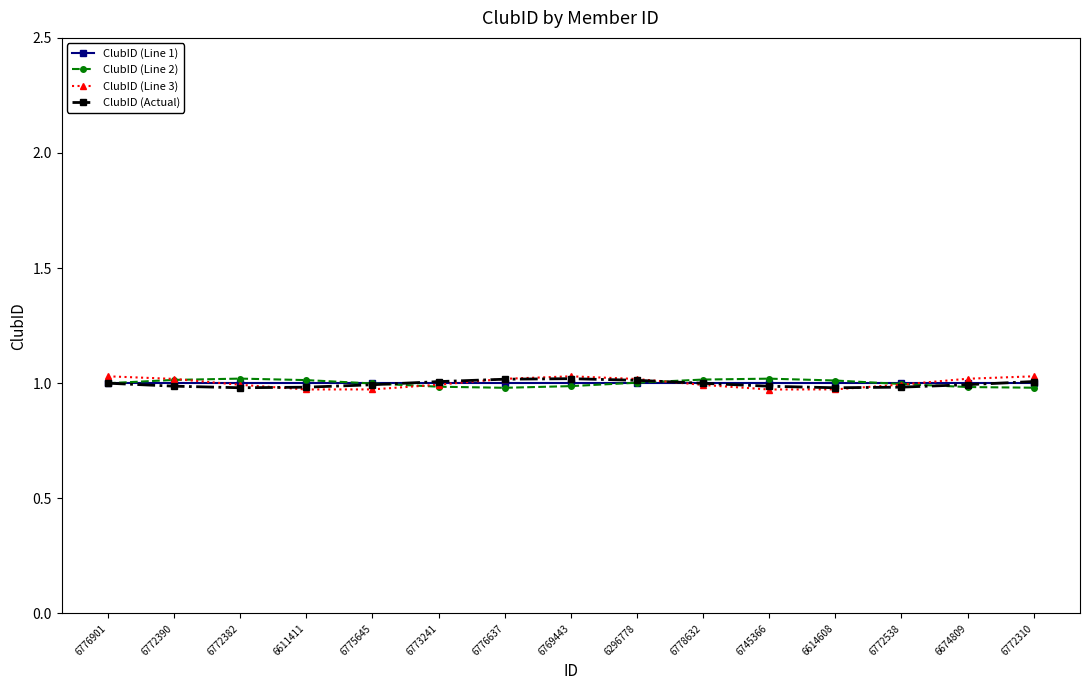

True or false: ClubID (Line 2) has a value of 1.0 at 6772538.

True